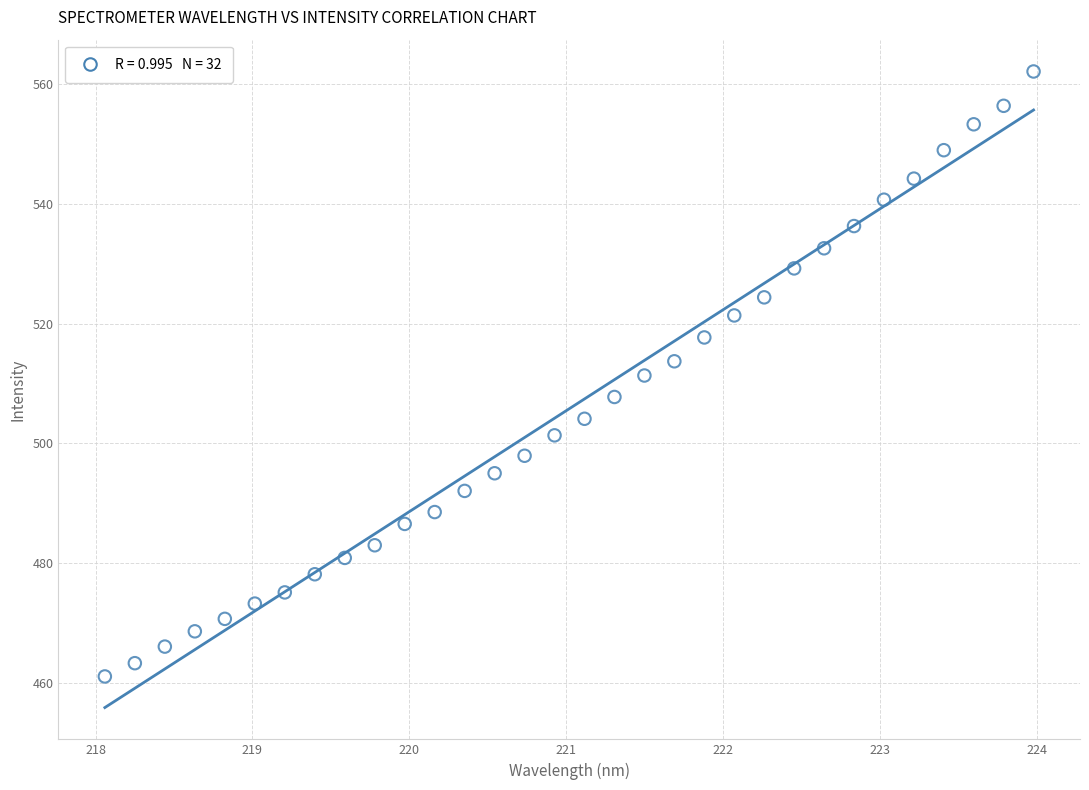

What is the range of X values (max minus min)?

5.9